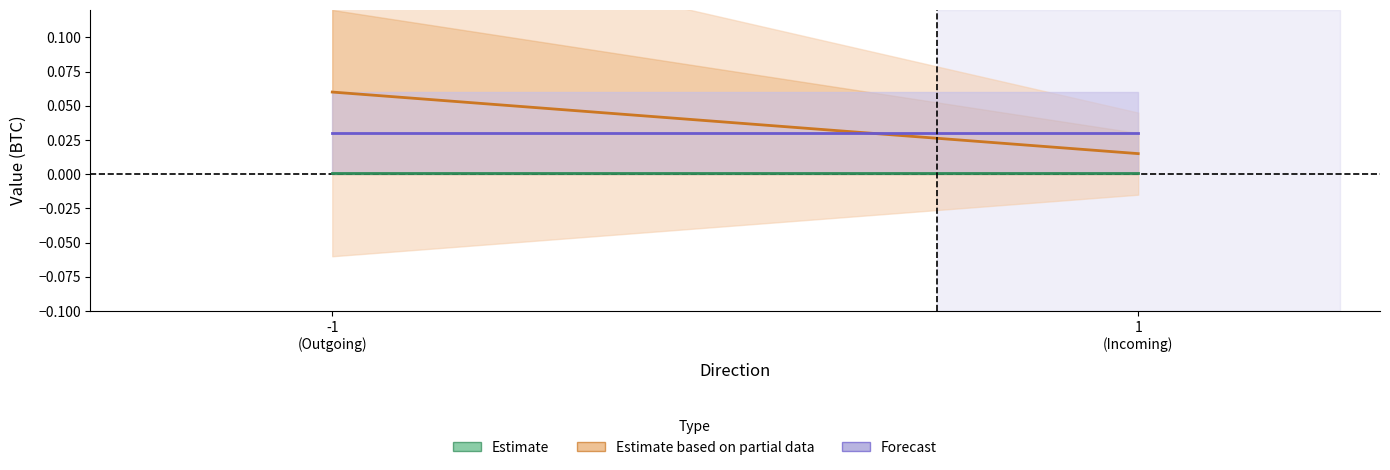

Reading left to right, extract all data points from this chart.

Estimate: -1
(Outgoing)=0.0	1
(Incoming)=0.0
Estimate based on partial data: -1
(Outgoing)=0.1	1
(Incoming)=0.0
Forecast: -1
(Outgoing)=0.0	1
(Incoming)=0.0